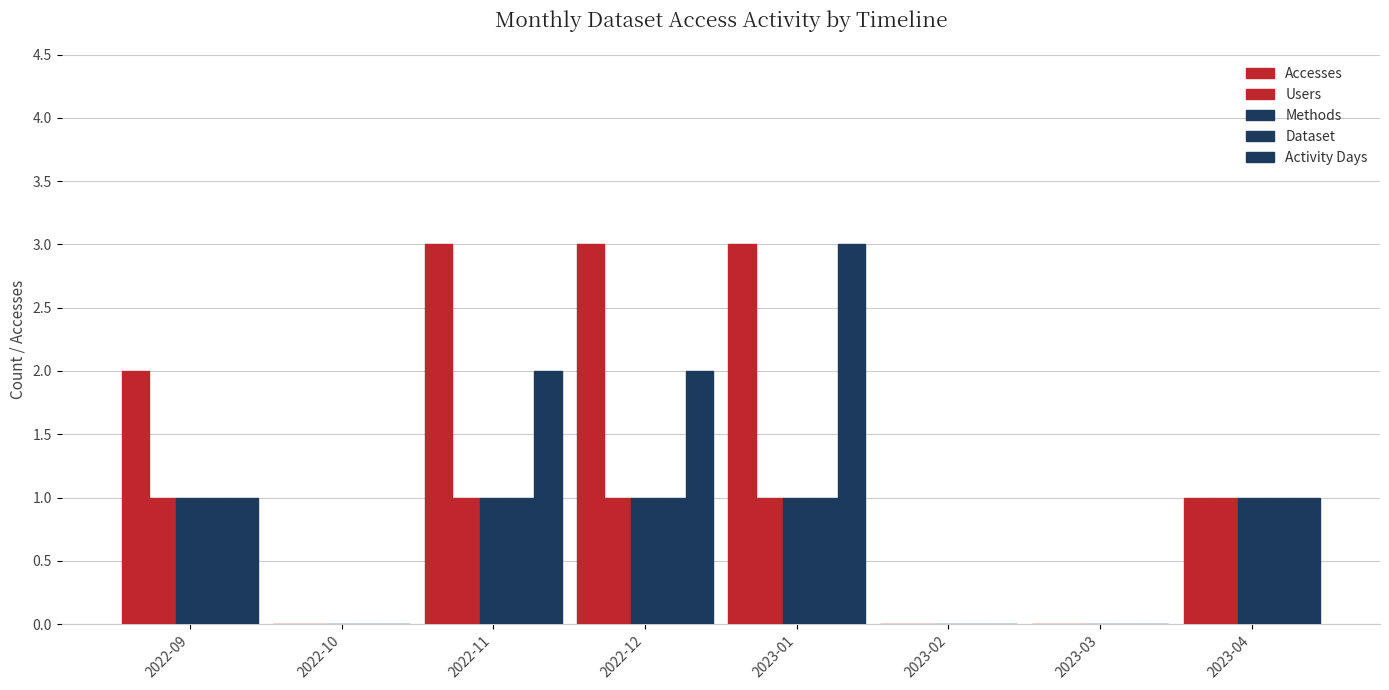

What is the difference between the maximum and second lowest values in the Dataset series?

1